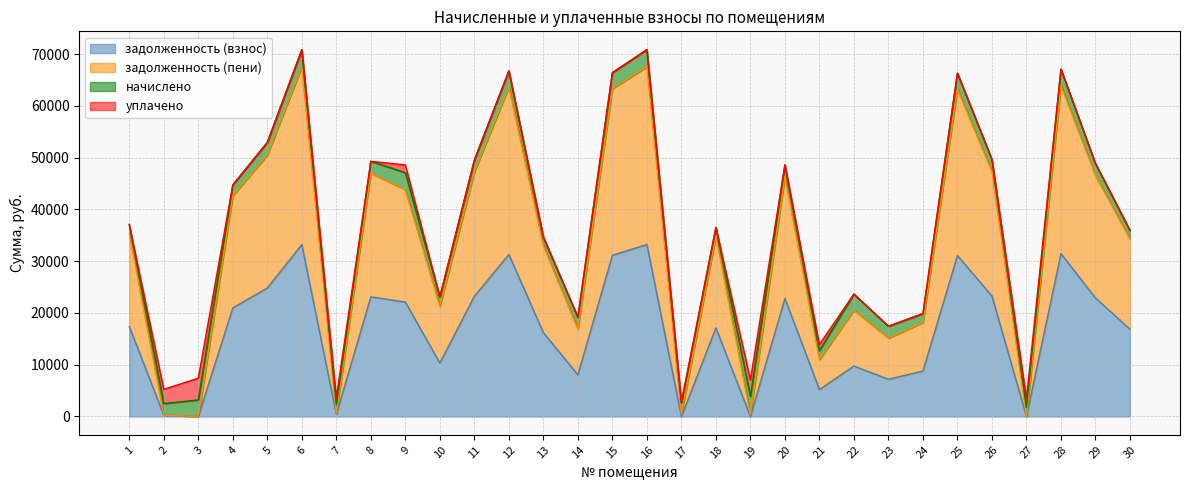

Where does the задолженность (пени) series first go above 35341?

1